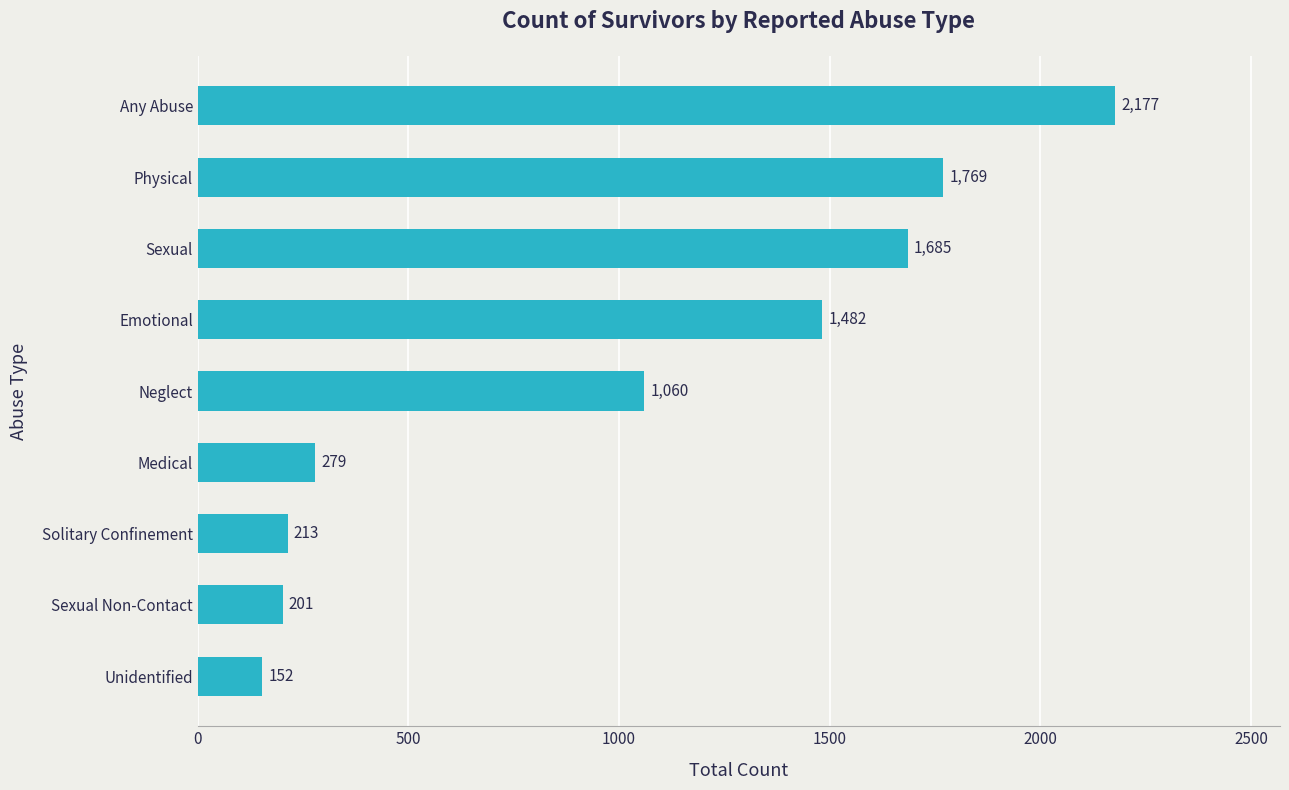

What is the ratio of the value at Sexual to the value at Any Abuse?

0.8